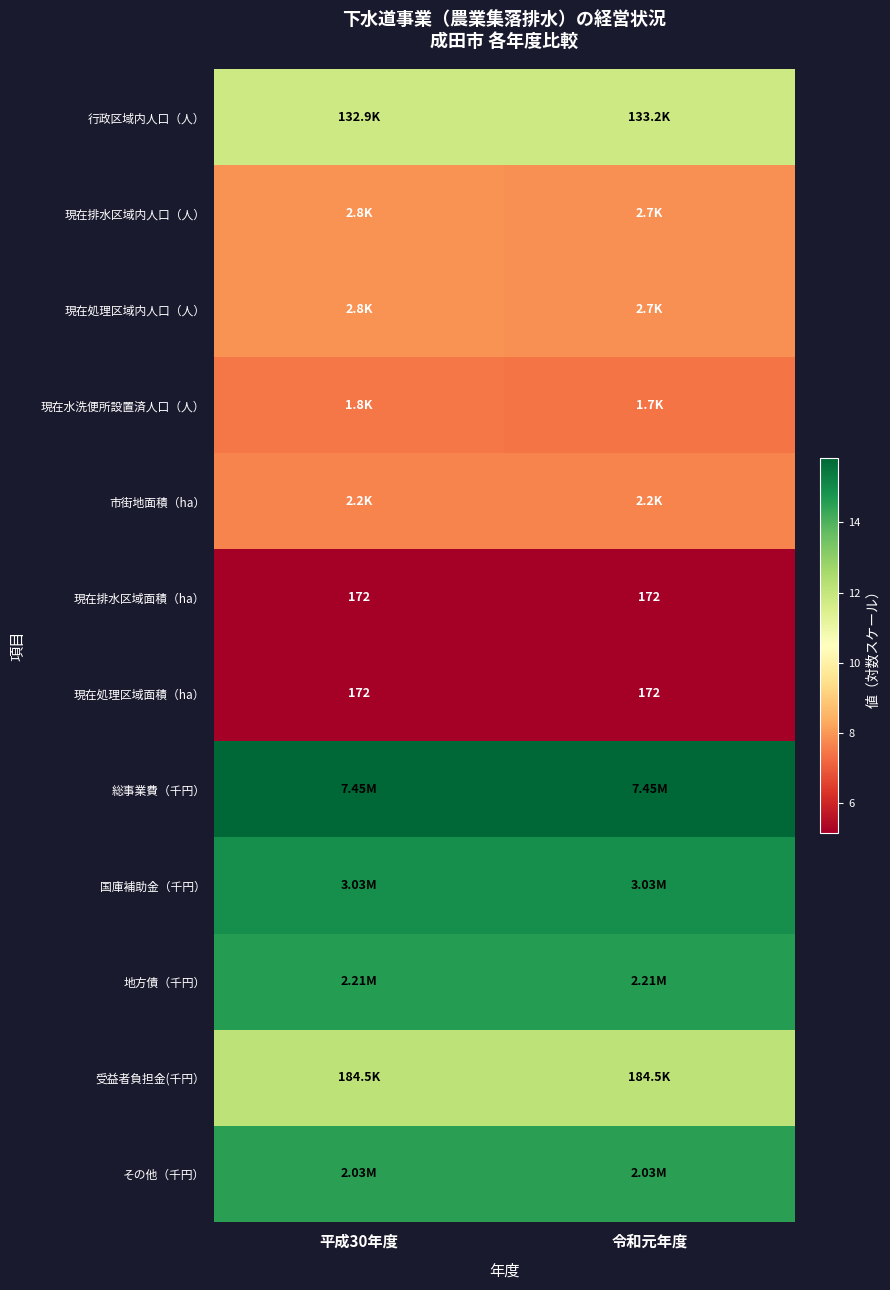

At which category is the sum across all series the highest?

平成30年度